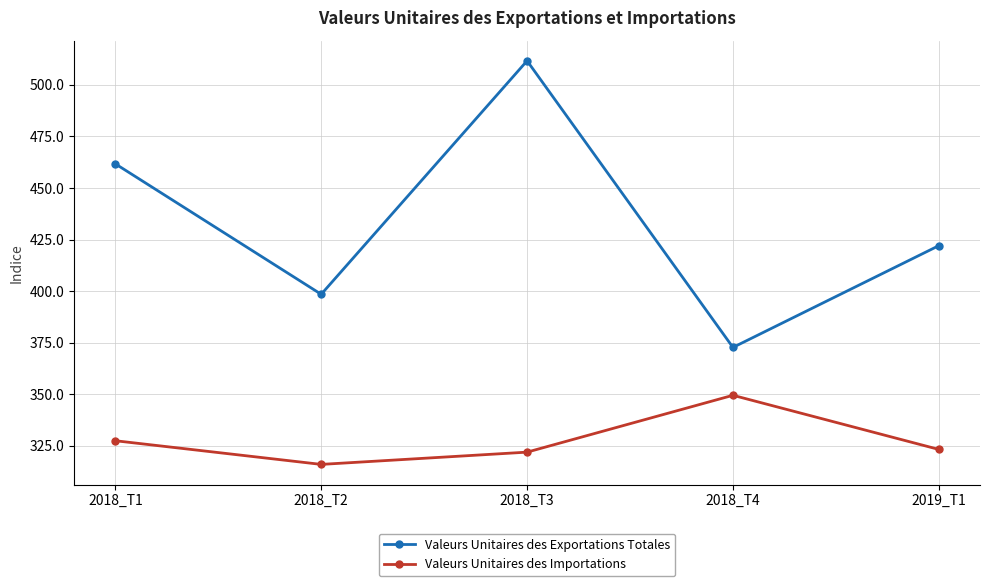

Where is the first local minimum for Valeurs Unitaires des Exportations Totales?

2018_T2